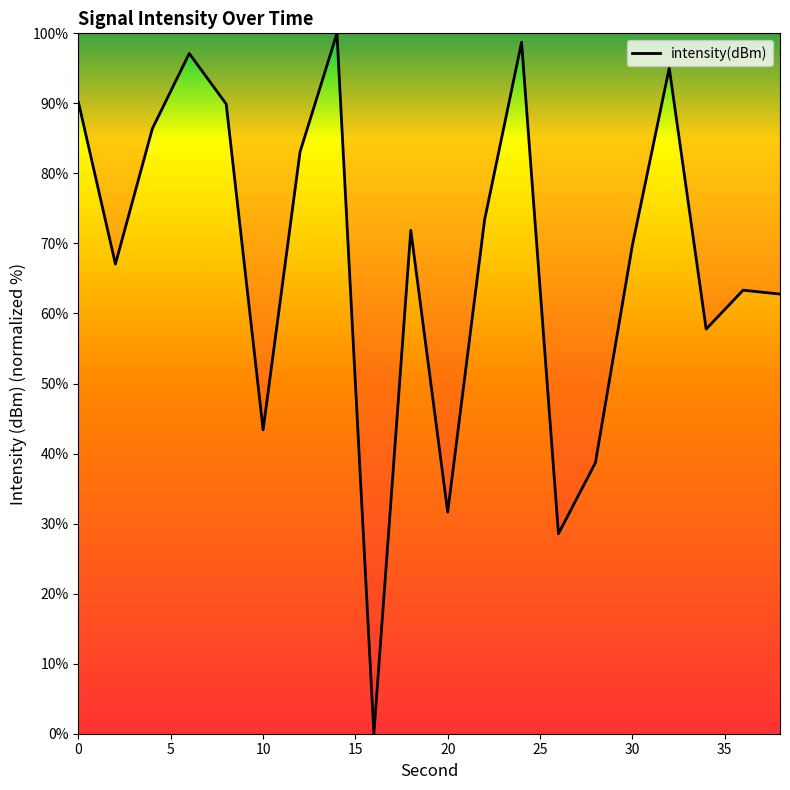

What is the maximum value shown in the chart?

100.0